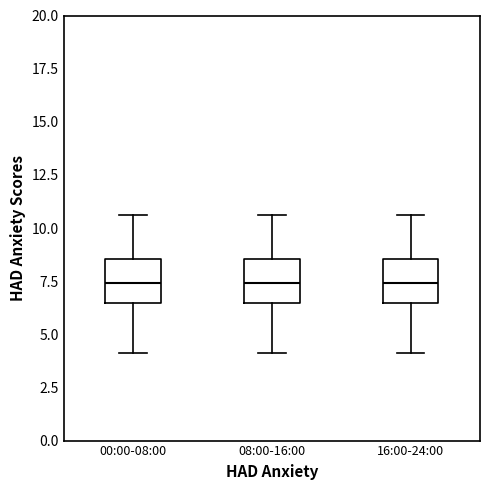

Where is the lower edge of the box for 00:00-08:00 on the y-axis? The values are not printed on the chart, so give them approximately, as read against the axis.

6.5